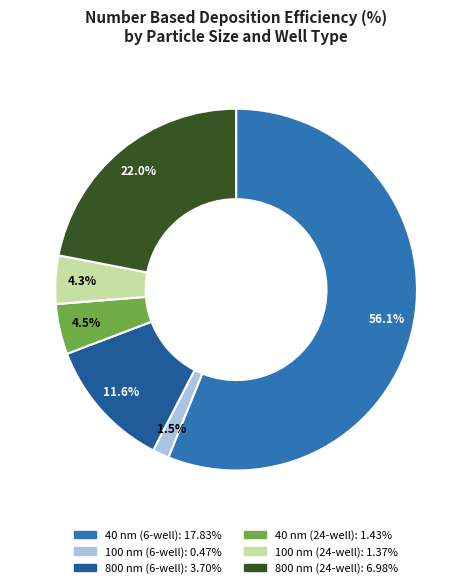

Which slice is the largest?

40 nm (6-well)